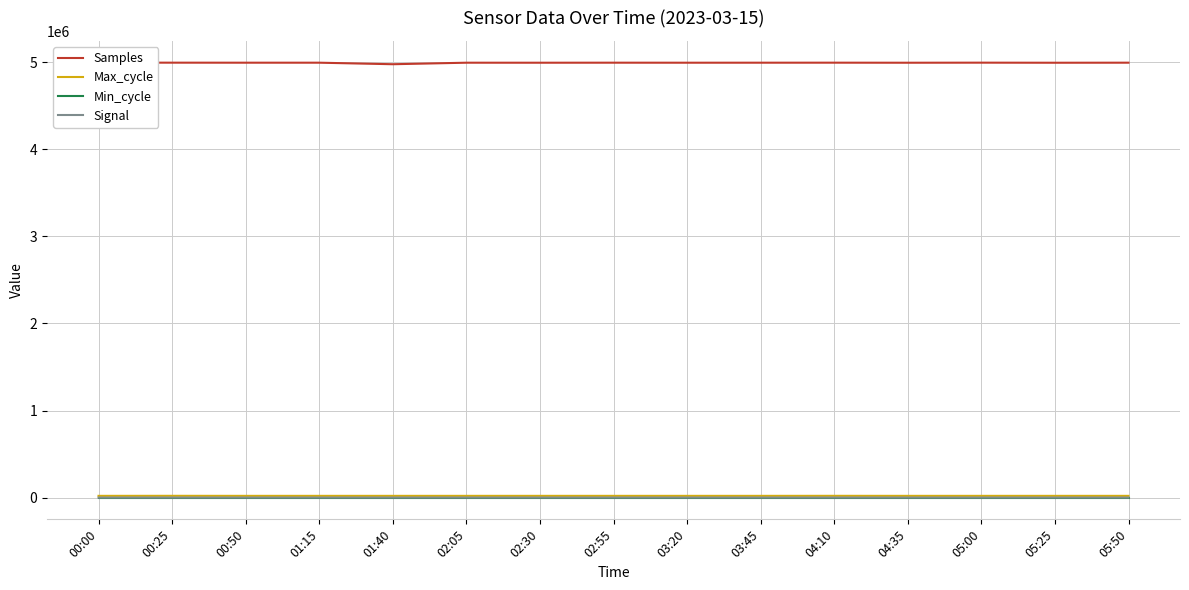

Count the Signal values in the range -28 to -25.

11